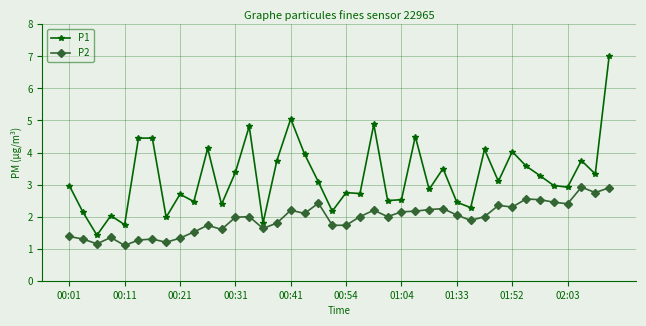

What is the highest value of the P1 series?

7.0